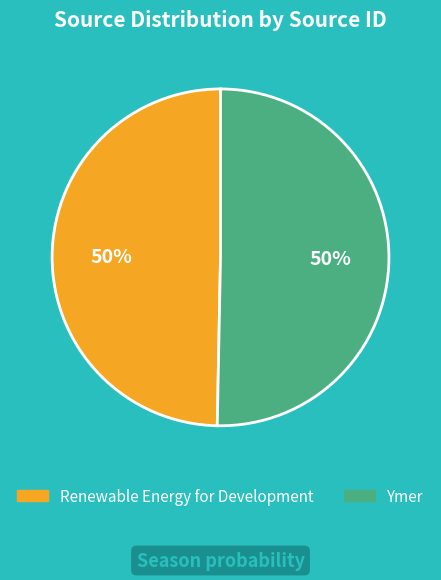

Count the number of slices in the pie.

2